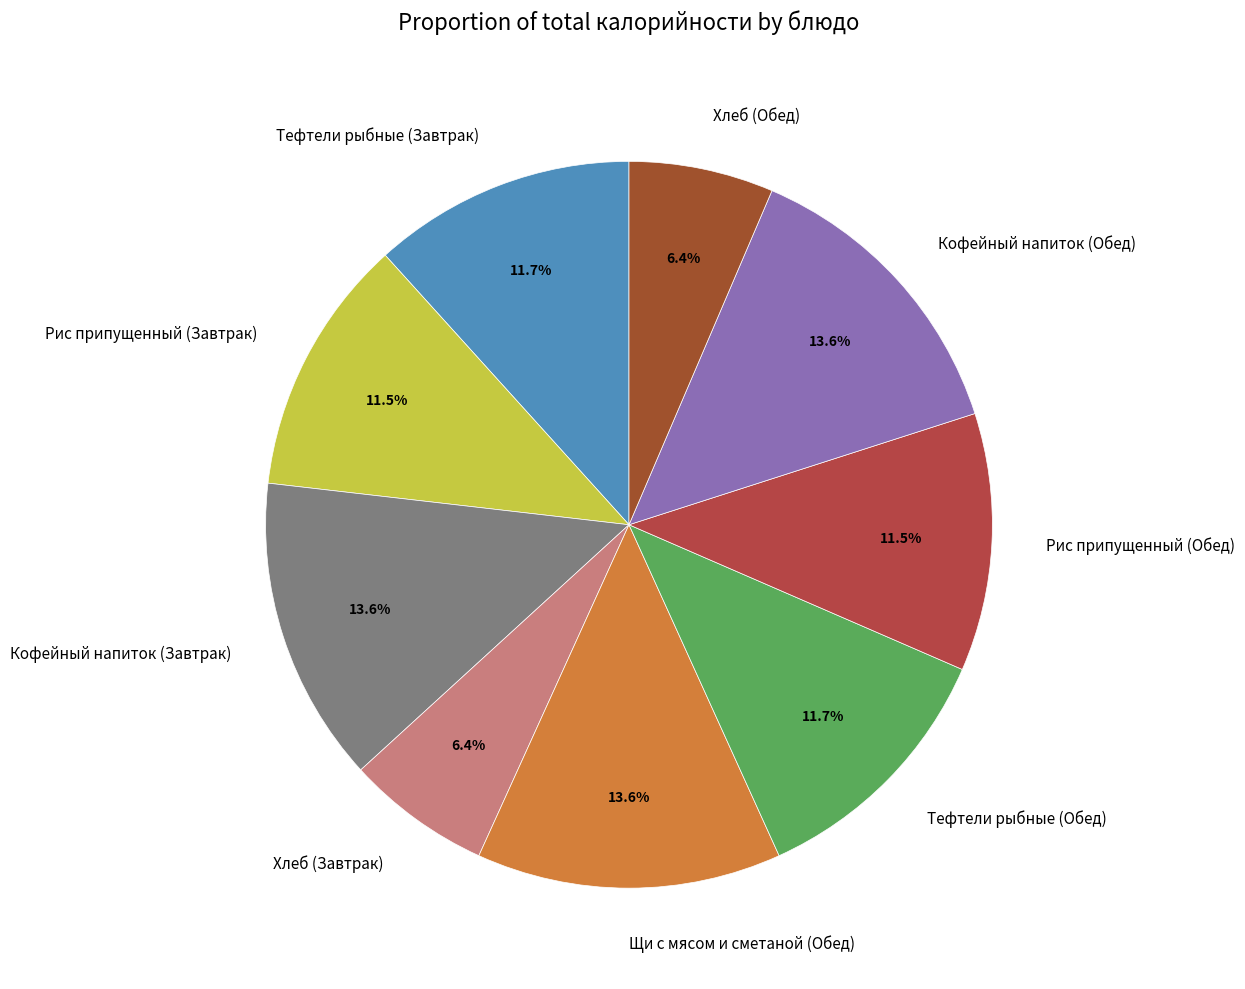

Combined, what portion of the pie is Тефтели рыбные (Завтрак) and Кофейный напиток (Обед)?

25.3%